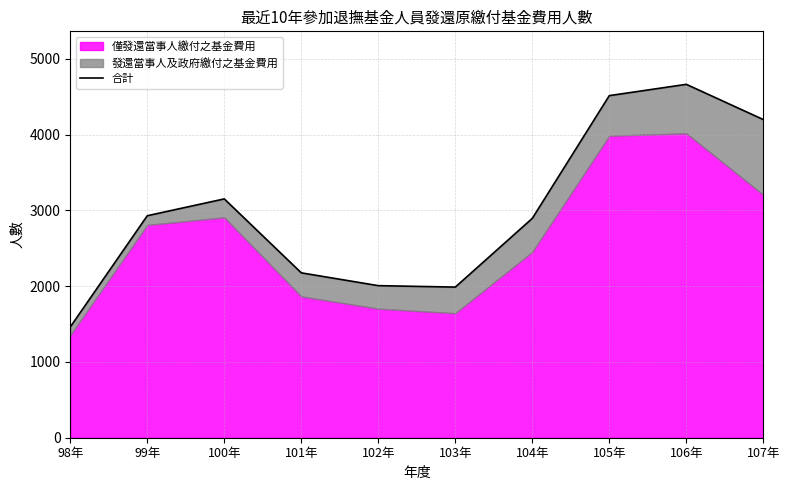

What is the sum of the values at 104年 and 106年?

7559